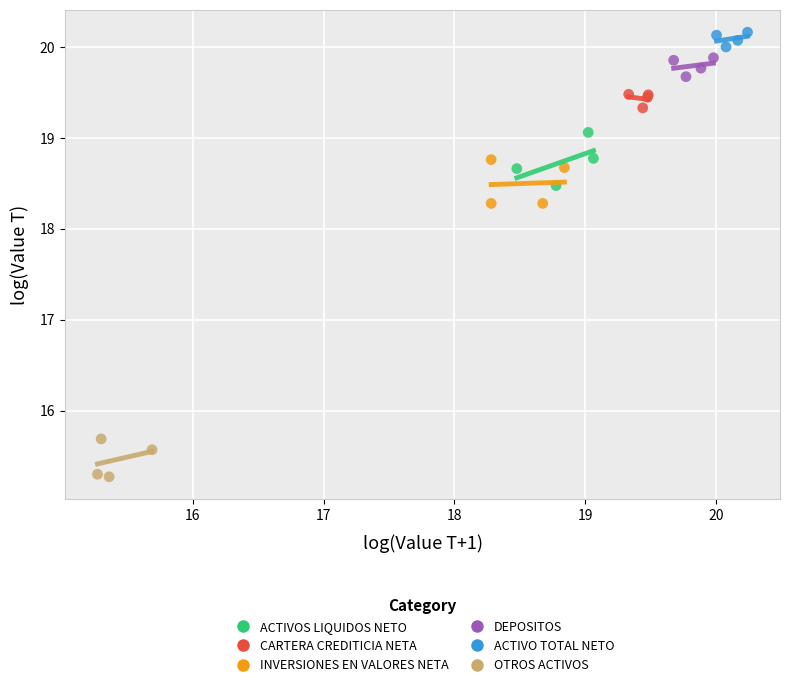

Which series has the largest Y range (max minus min)?

ACTIVOS LIQUIDOS NETO